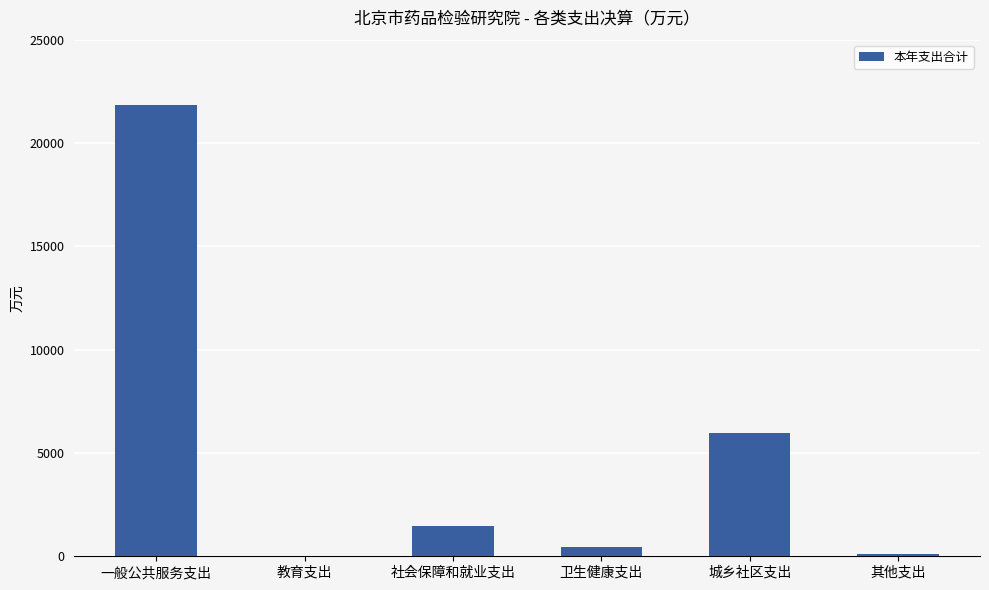

True or false: the data shows 1463.7 at 社会保障和就业支出.

True